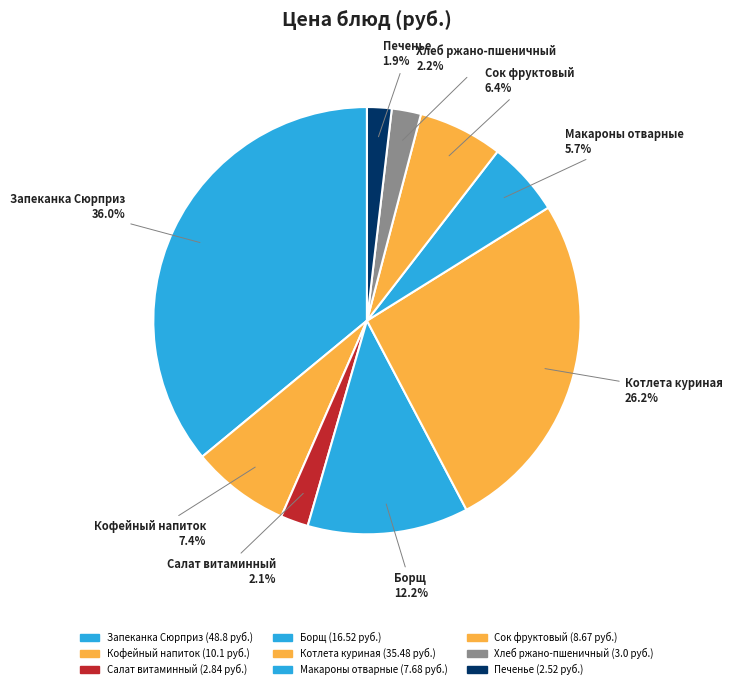

Between Котлета куриная and Печенье, which is larger?

Котлета куриная